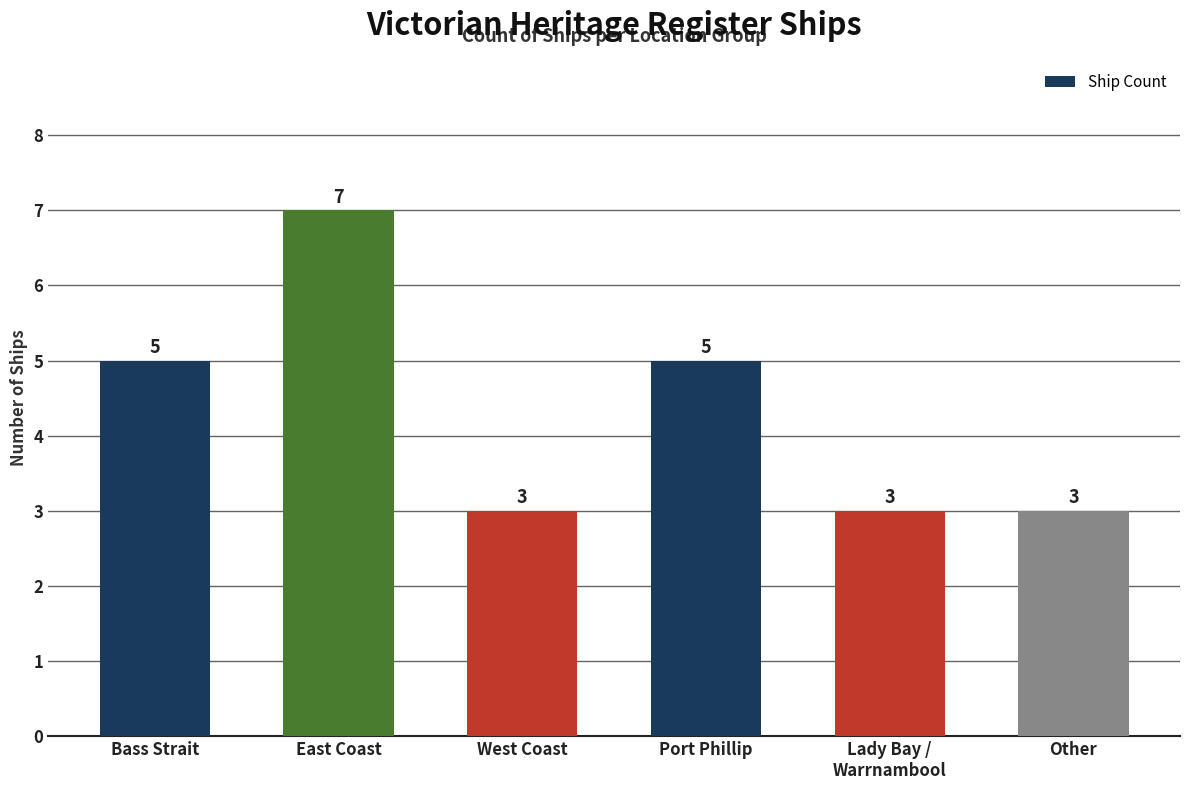

What is the smallest value displayed?

3